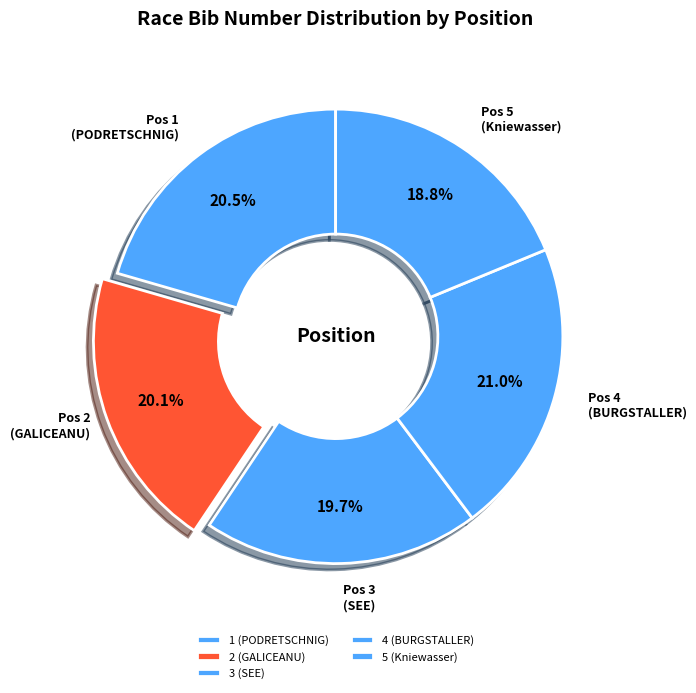

Combined, do 3 (SEE) and 4 (BURGSTALLER) account for over 50%?

No